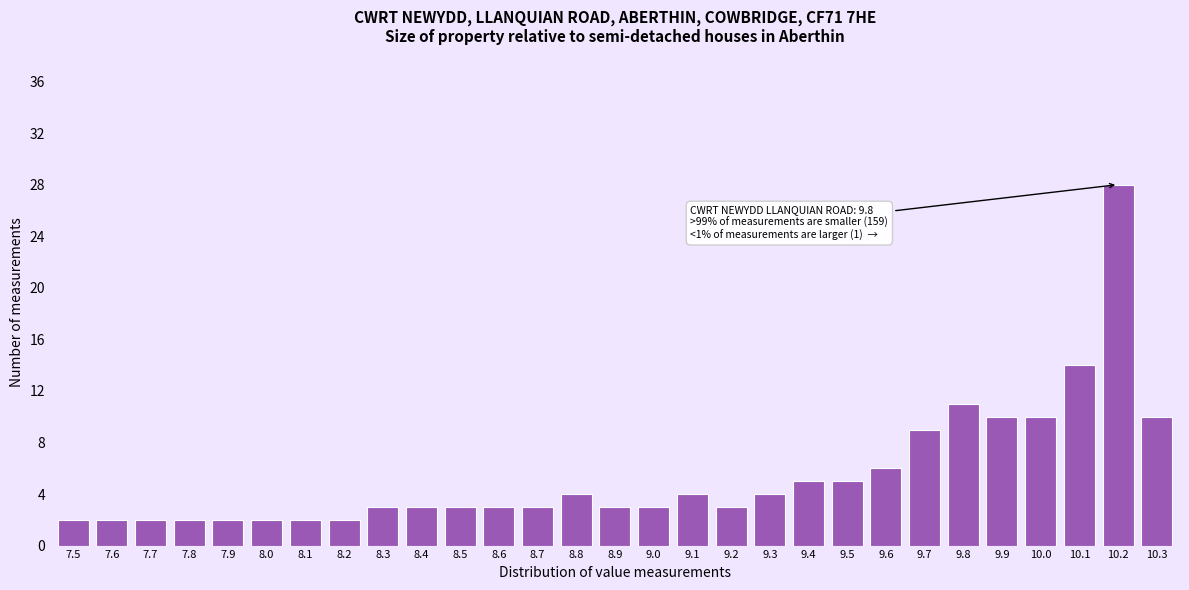

Reading left to right, list all the values displayed in this chart.

2	2	2	2	2	2	2	2	3	3	3	3	3	4	3	3	4	3	4	5	5	6	9	11	10	10	14	28	10